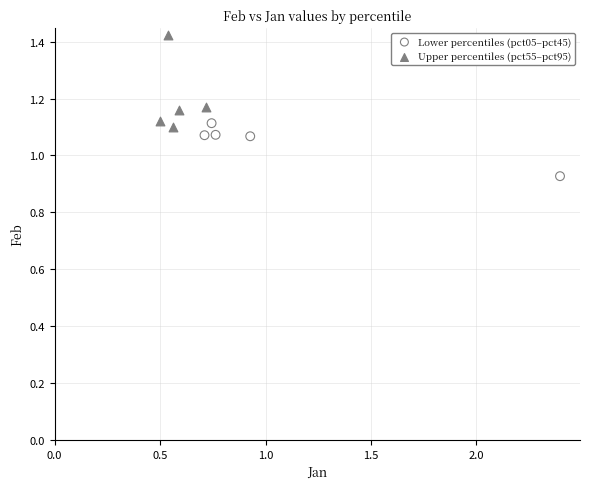

Which series reaches the maximum Y coordinate?

Upper percentiles (pct55–pct95)